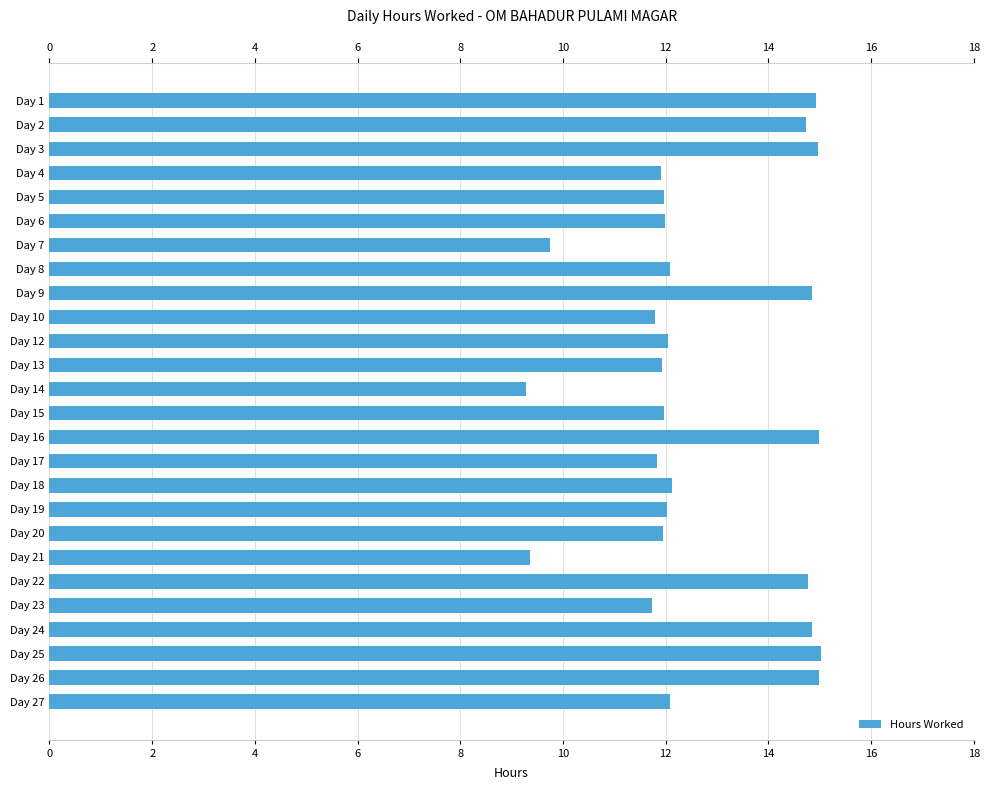

What is the difference between the values at 13 and 12?

2.7